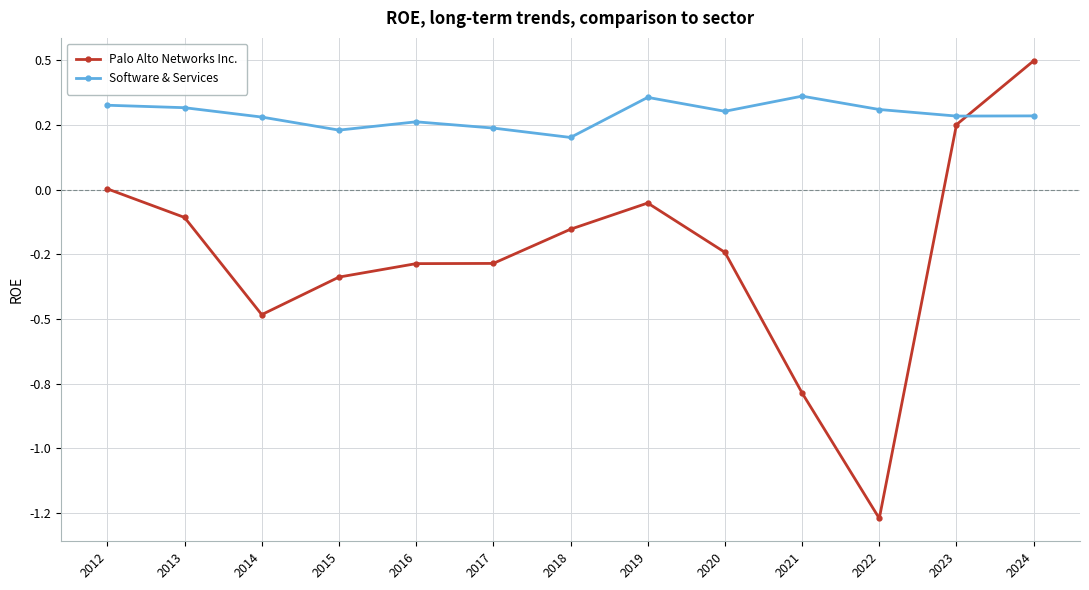

Reading left to right, transcribe all the data shown in this chart.

Palo Alto Networks Inc.: 0.0	-0.1	-0.5	-0.3	-0.3	-0.3	-0.2	-0.1	-0.2	-0.8	-1.3	0.3	0.5
Software & Services: 0.3	0.3	0.3	0.2	0.3	0.2	0.2	0.4	0.3	0.4	0.3	0.3	0.3